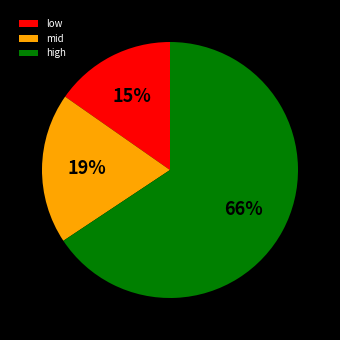

Does high represent more than half of the total?

Yes